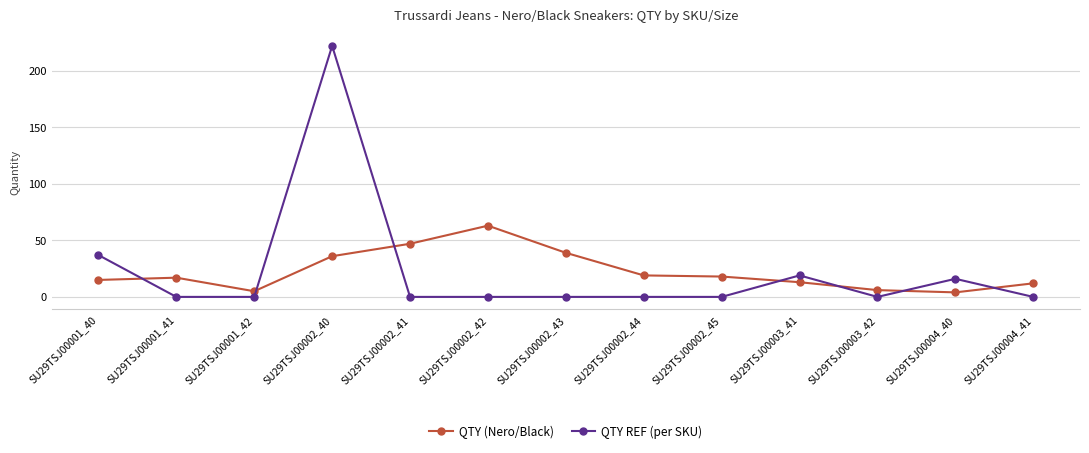

What is the label of the 8th point from the left?

SU29TSJ00002_44